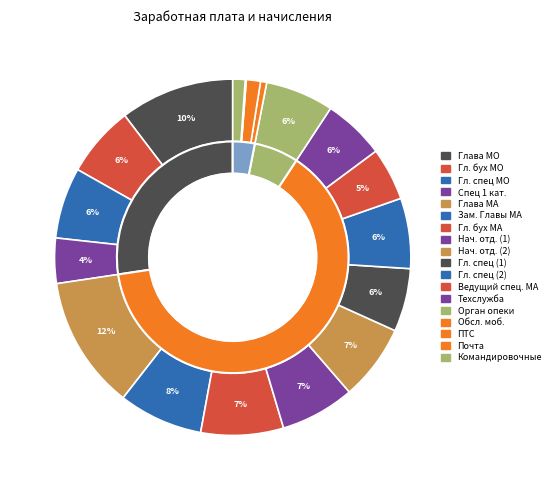

Combined, do Зам. Главы МА and Ведущий спец. МА account for over 50%?

No